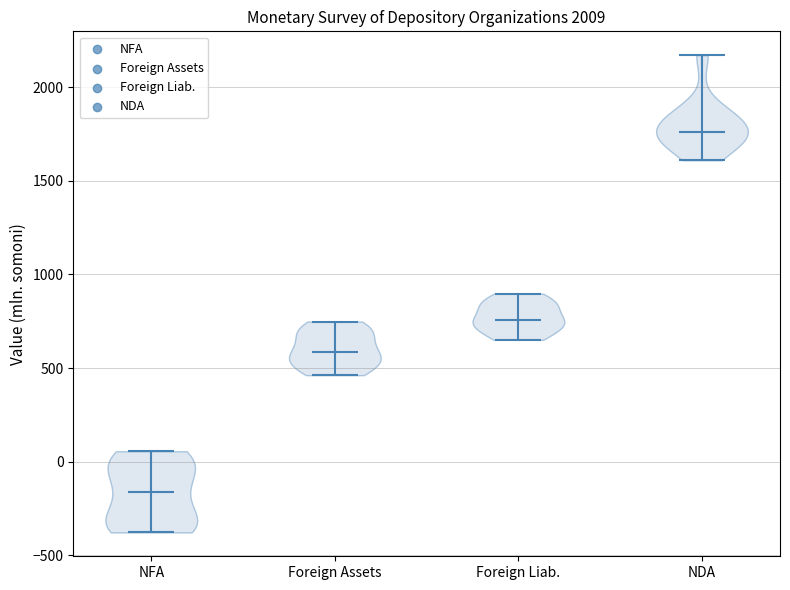

Reading left to right, read every violin against the y-axis: where its median line is, and the lowest and highest points it reaches. The values are not printed on the chart, so give them approximately, as read against the axis.

NFA: median line -150, lowest point -400, highest point 50
Foreign Assets: median line 600, lowest point 450, highest point 750
Foreign Liab.: median line 750, lowest point 650, highest point 900
NDA: median line 1750, lowest point 1600, highest point 2150